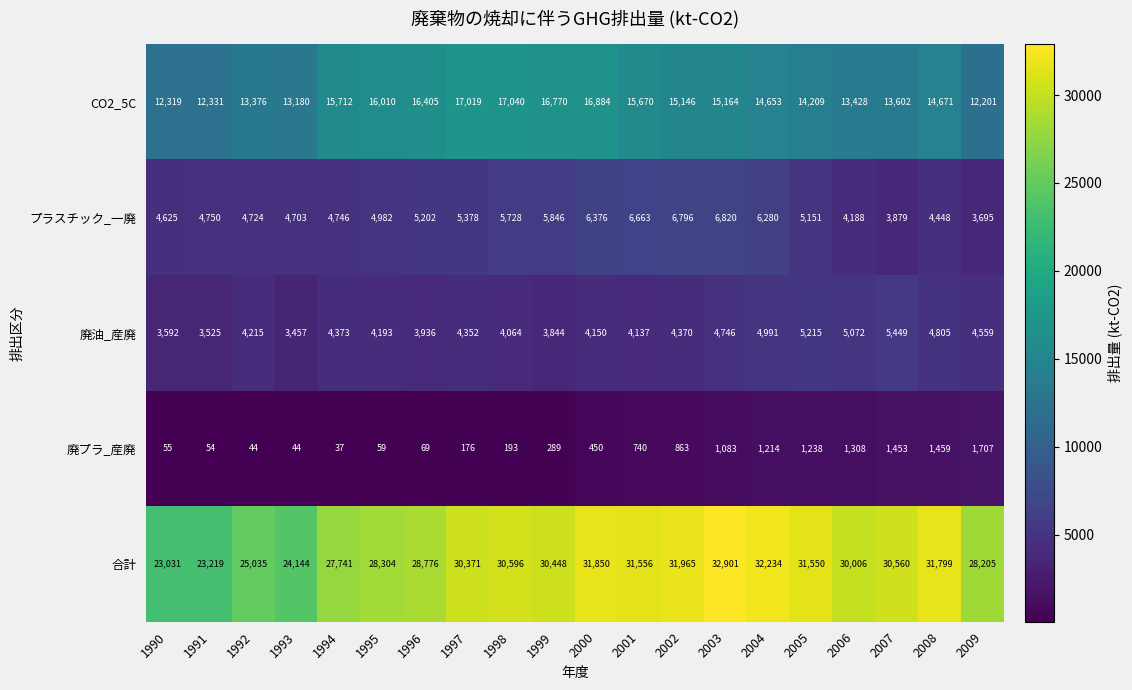

At which label does プラスチック_一廃 first exceed 5151?

1996